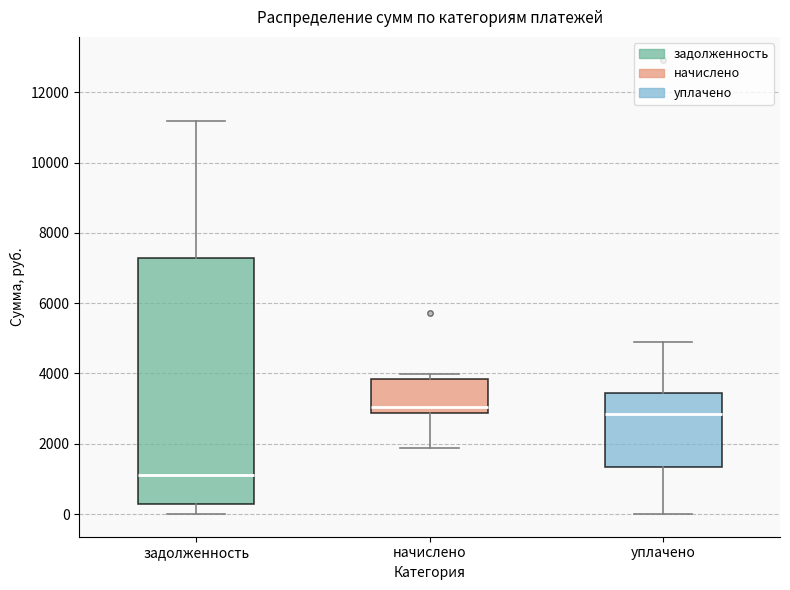

Reading left to right, read every box against the y-axis: the position of its median line, the range the box covers, and the ends of its whiskers. The values are not printed on the chart, so give them approximately, as read against the axis.

задолженность: median 1200, box 200 to 7200, whiskers 0 to 11200
начислено: median 3000, box 2800 to 3800, whiskers 1800 to 4000
уплачено: median 2800, box 1400 to 3400, whiskers 0 to 4800